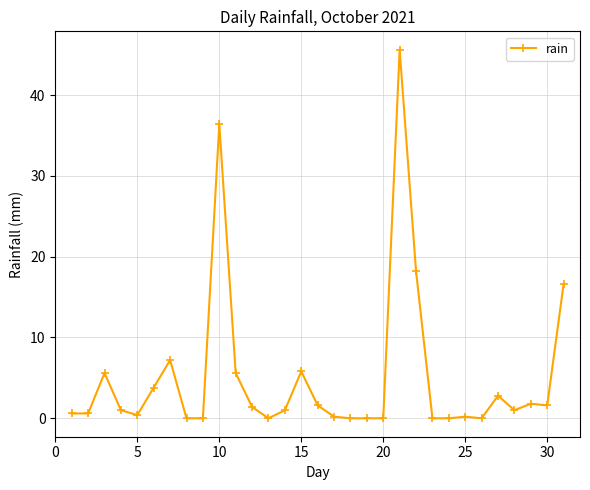

What is the difference between the second highest and minimum values?

36.4